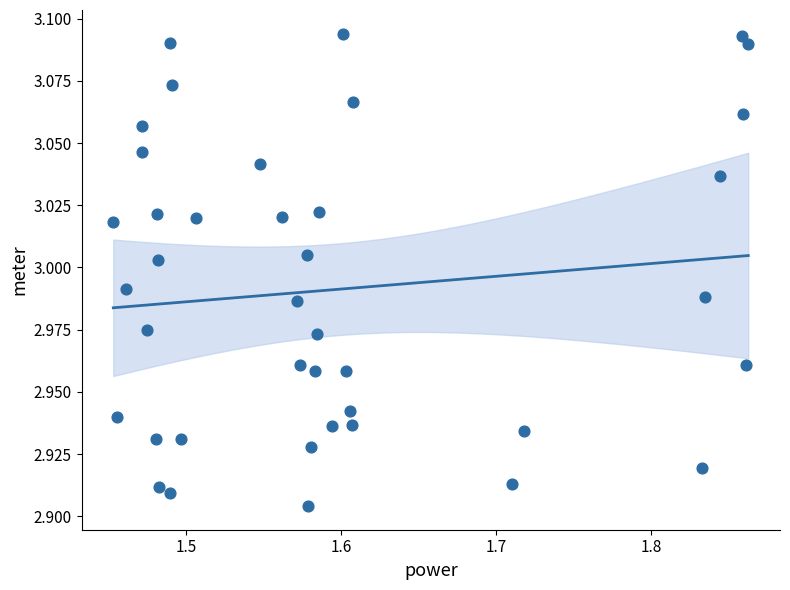

What is the range of X values (max minus min)?

0.4